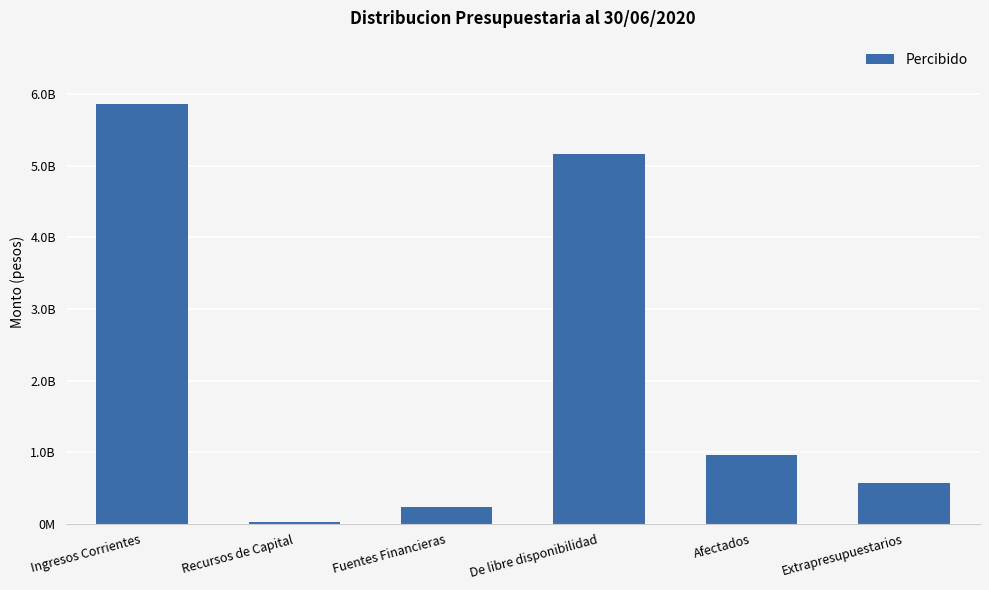

At which category does the chart reach its peak across all series?

Ingresos Corrientes